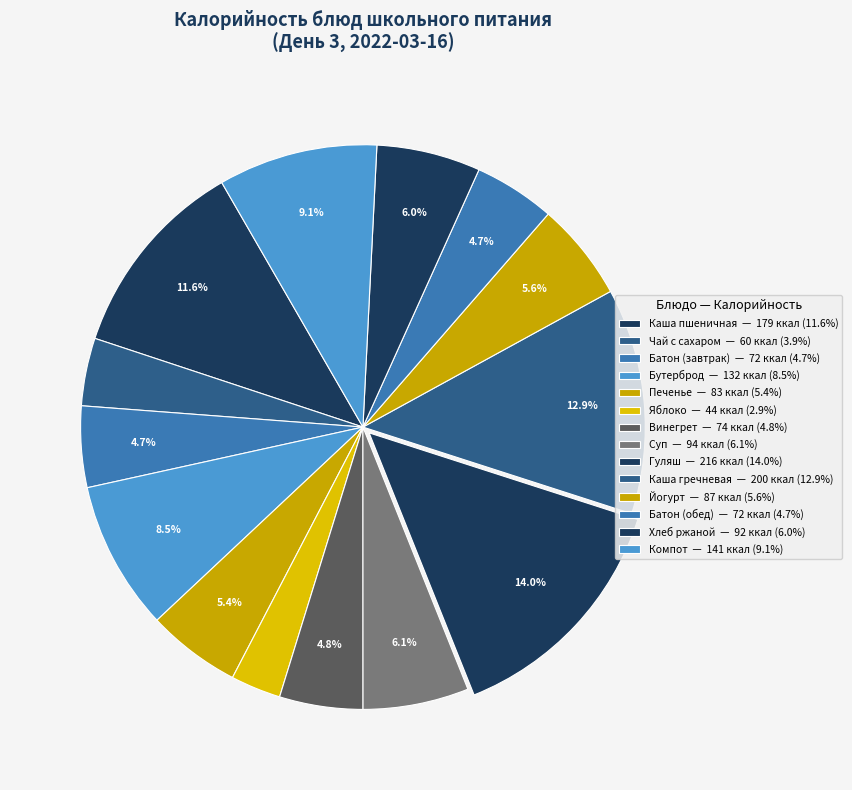

How many slices are in this pie chart?

14